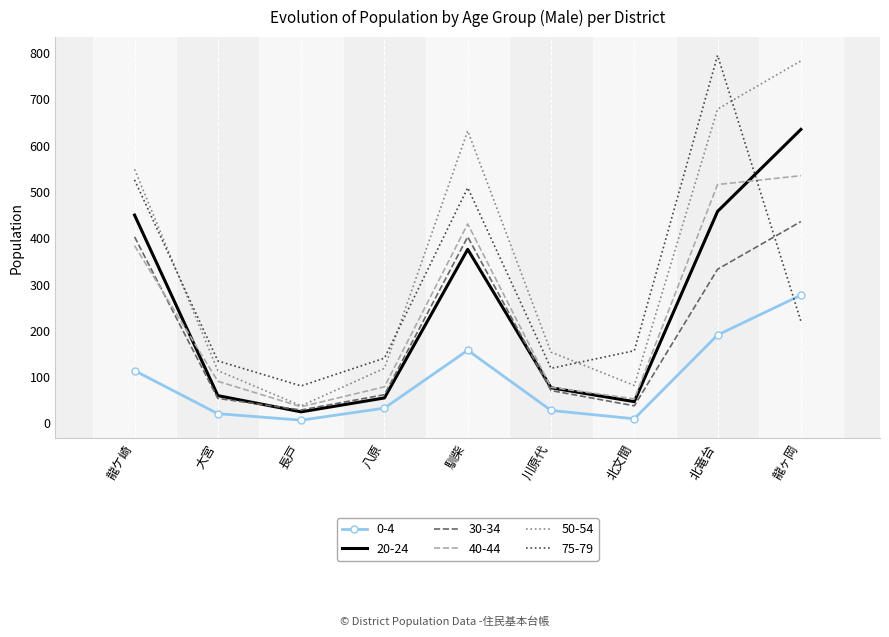

What position from the left is 北文間?

7